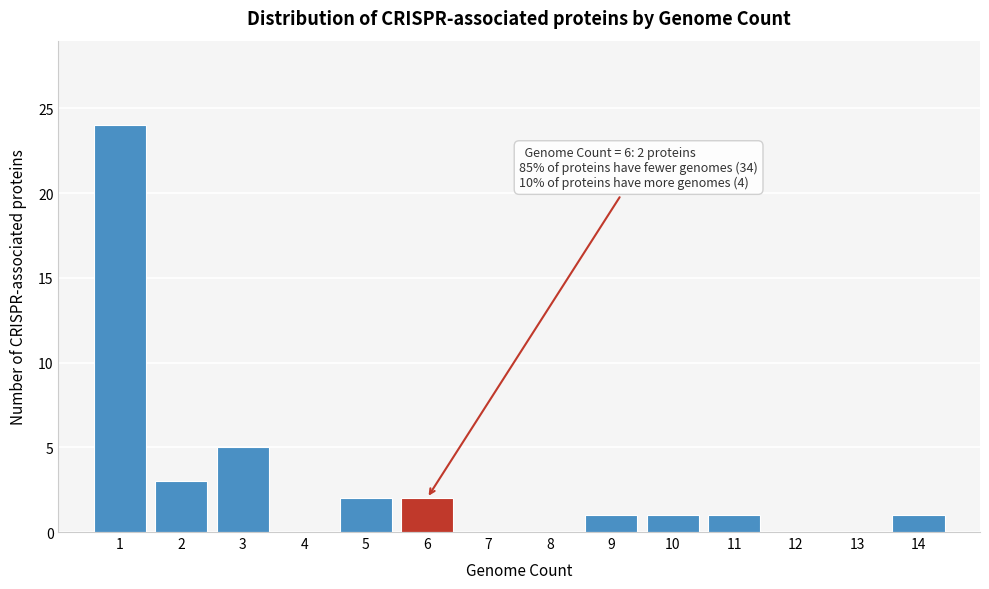

Reading left to right, extract all data points from this chart.

1=24	2=3	3=5	4=0	5=2	6=2	7=0	8=0	9=1	10=1	11=1	12=0	13=0	14=1